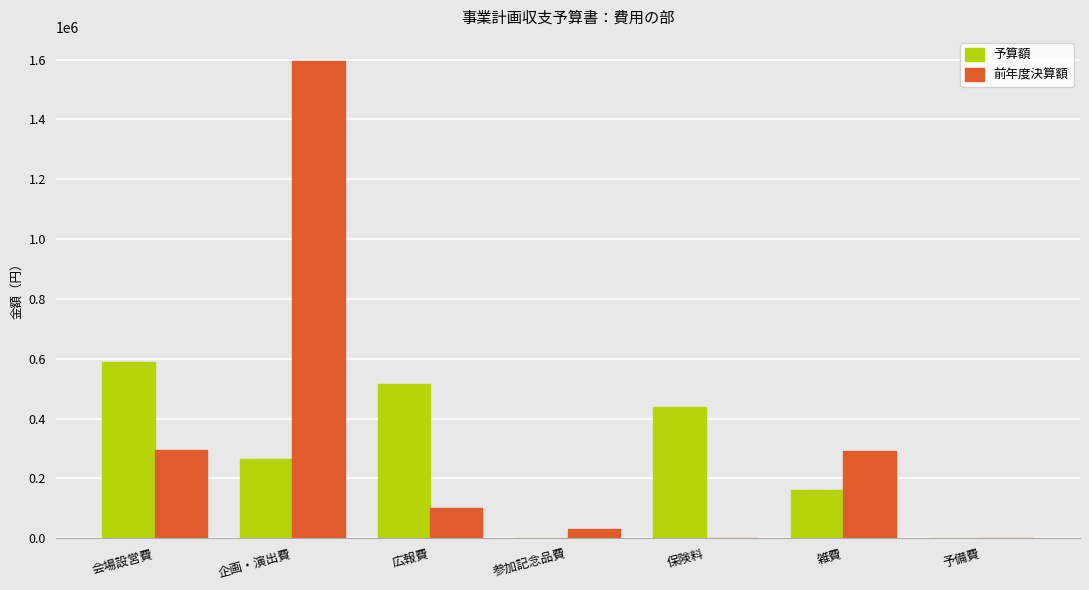

Between 企画・演出費 and 予備費, which series saw the biggest shift?

前年度決算額